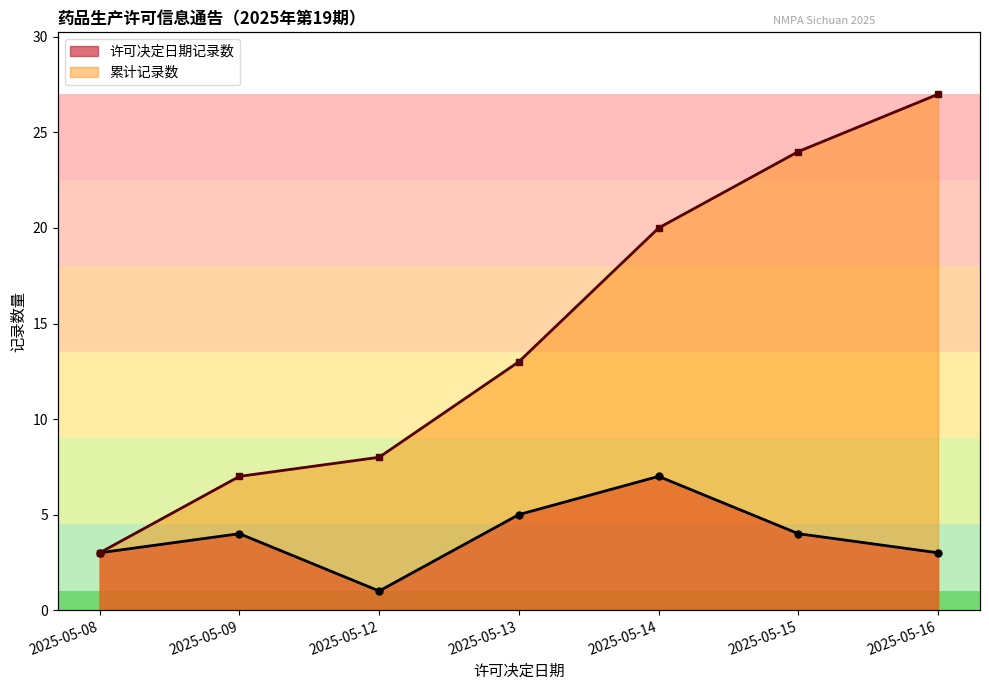

Is it true that 累计记录数 equals 2 at 2025-05-12?

False